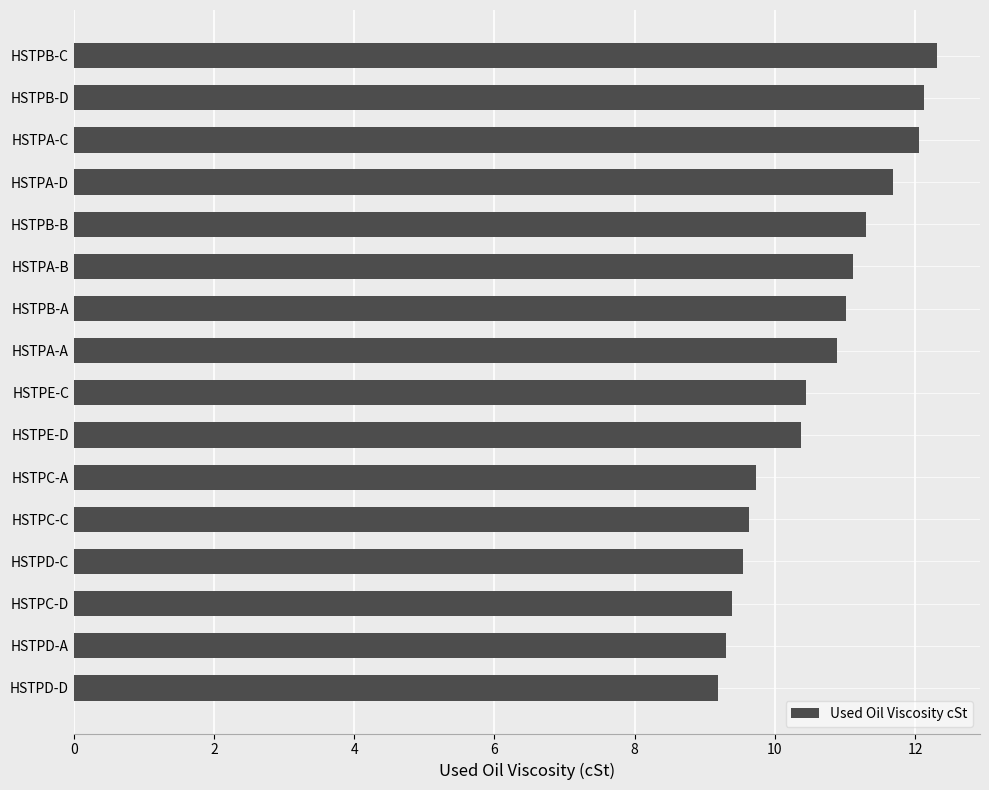

What is the difference between the second highest and second lowest values?

2.8